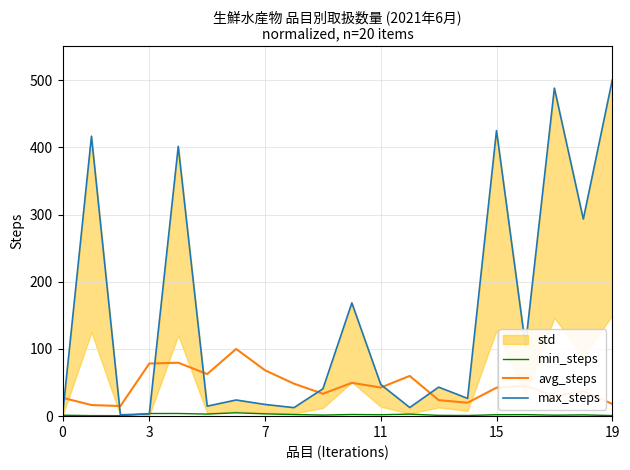

What is the average value of the min_steps series?

2.2